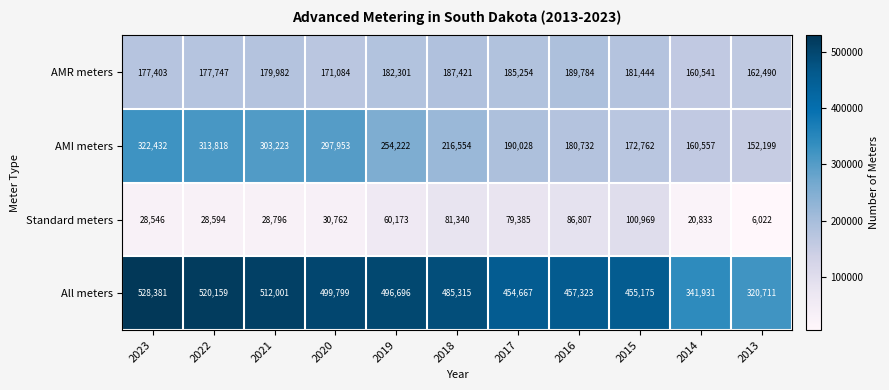

What is the difference between the maximum and second lowest values in the All meters series?

186450